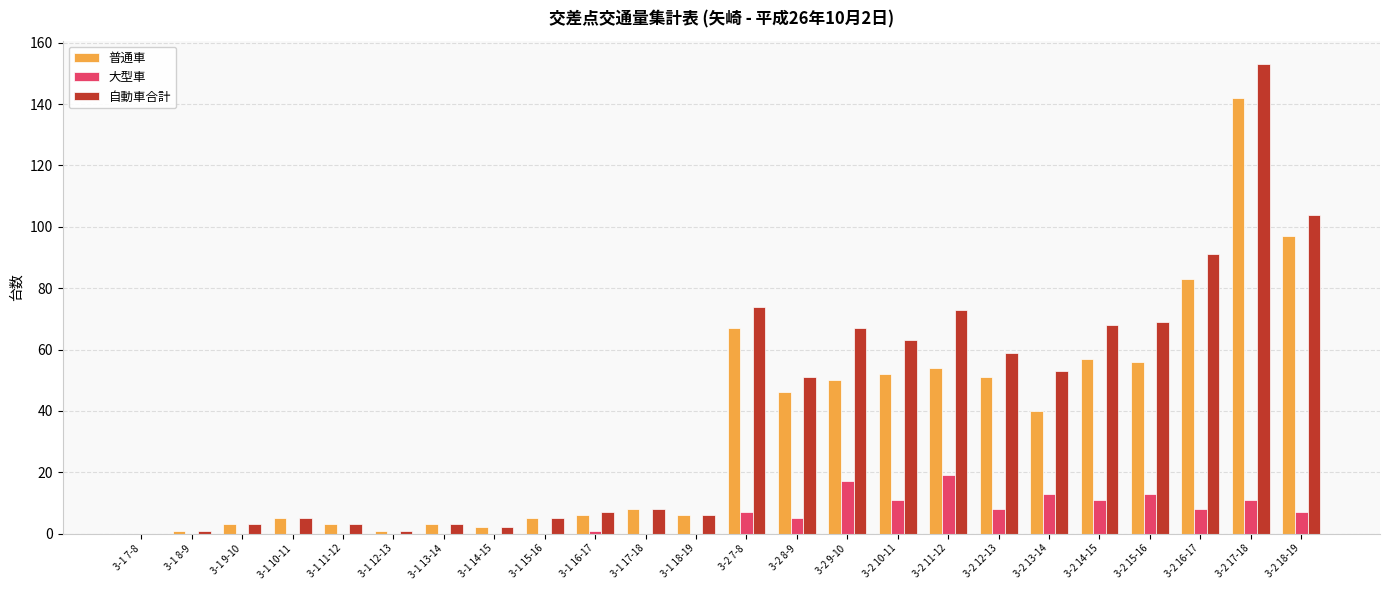

Is the value of 大型車 at 3-2 15-16 greater than the value of 普通車 at 3-2 13-14?

No